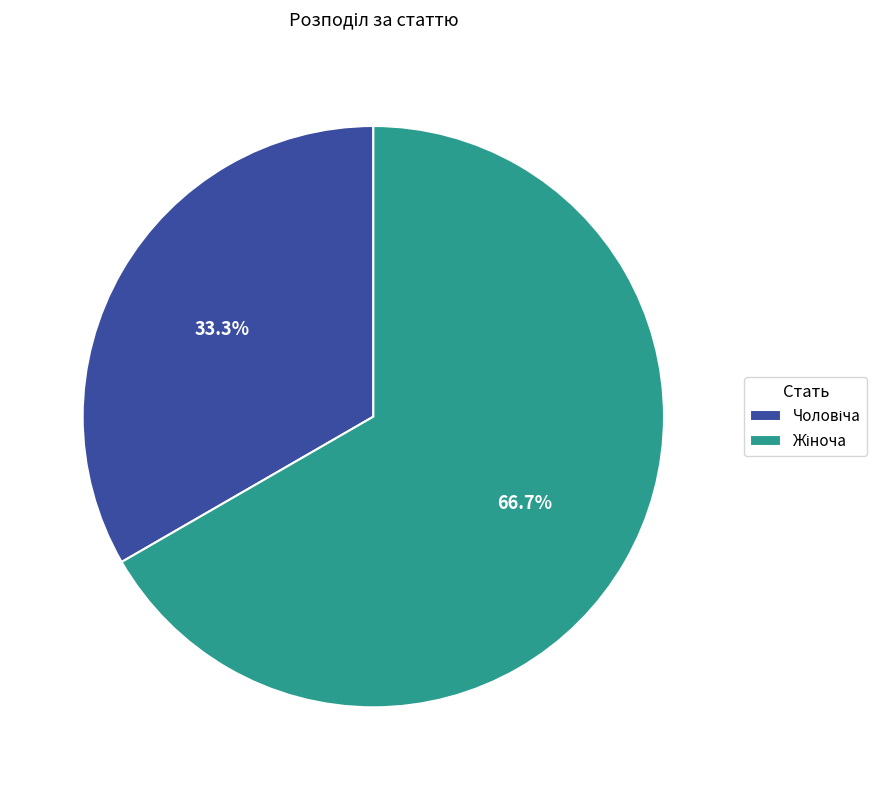

Is there a majority slice in this chart?

Yes